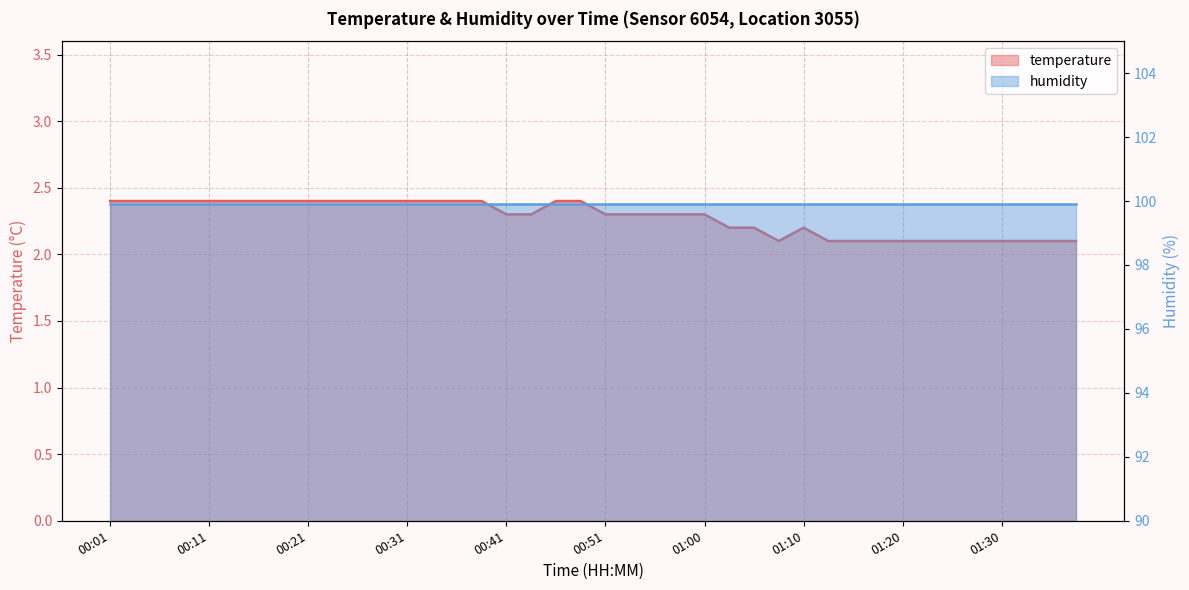

Does the chart have visible grid lines?

Yes